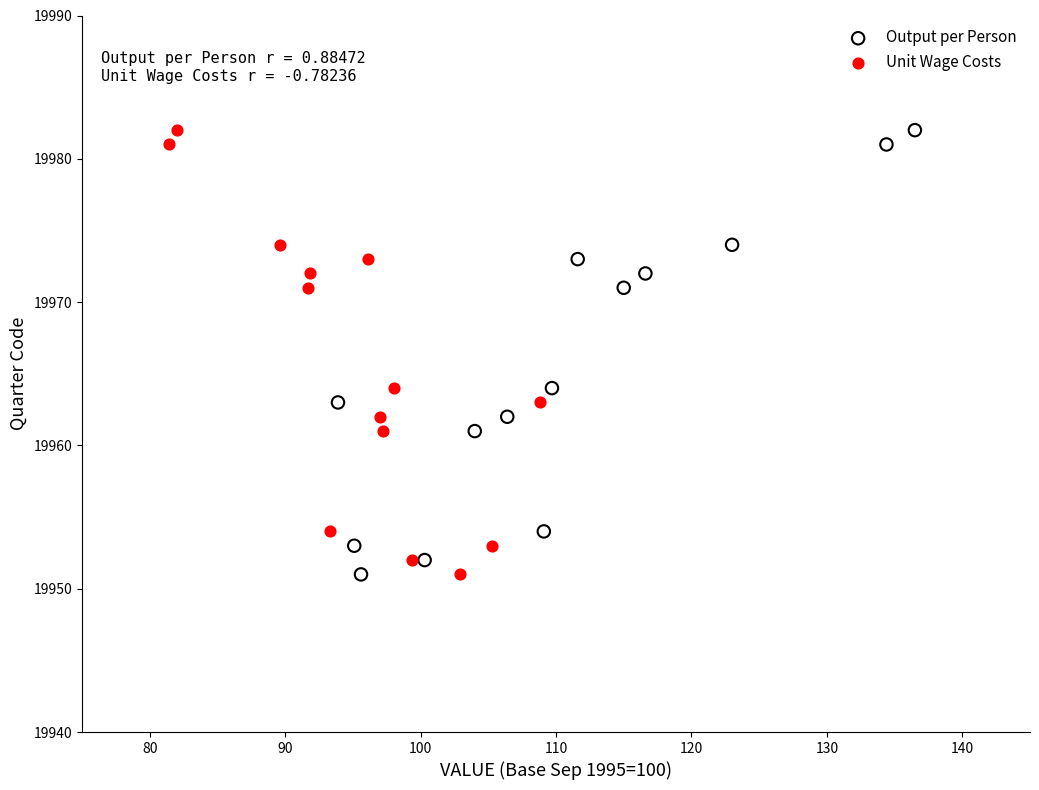

What are all the series names shown in the legend?

Output per Person, Unit Wage Costs